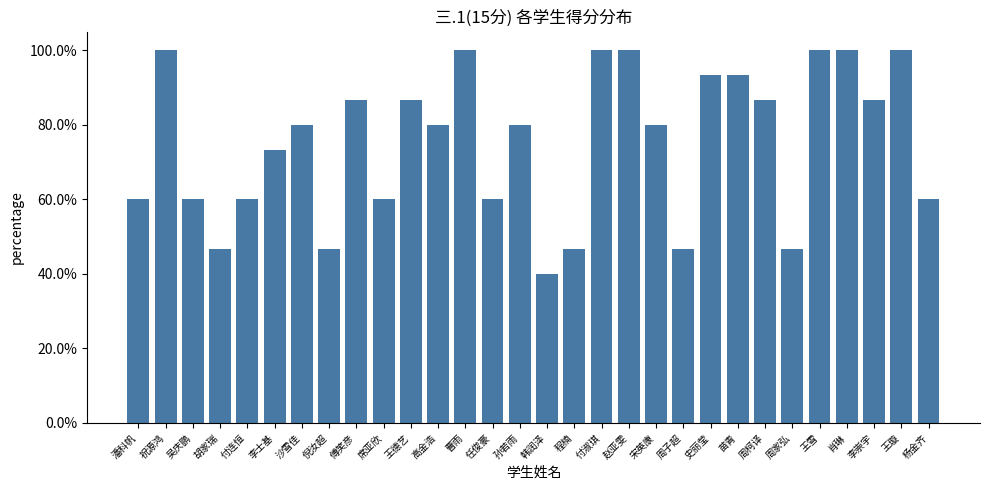

Where is the data nearest to the value 0?

韩润泽